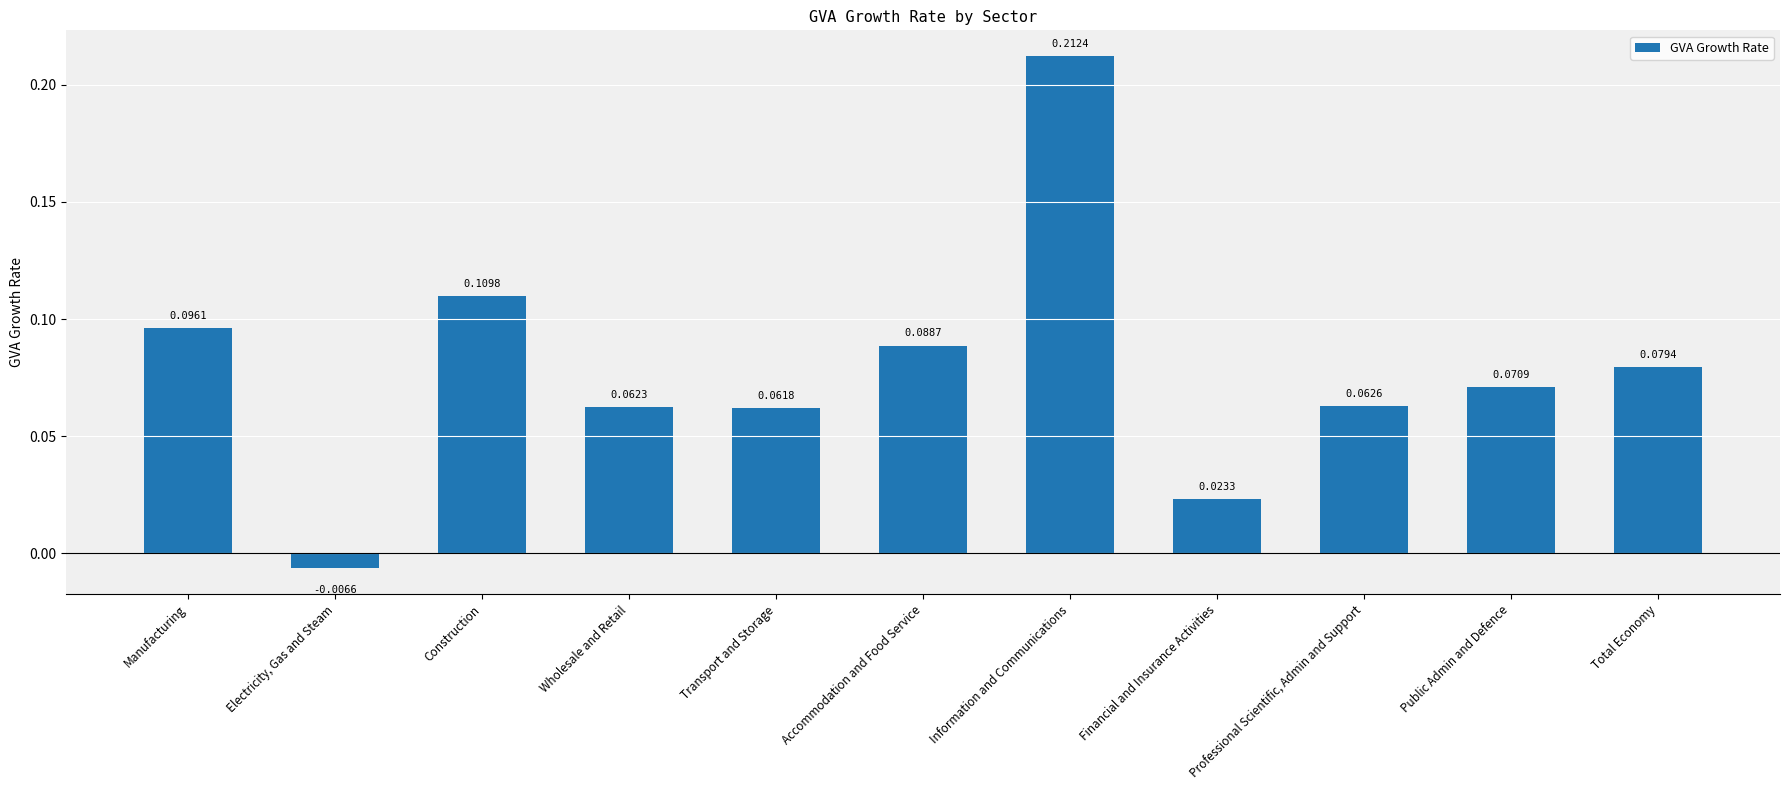

What is the change in value from Electricity, Gas and Steam to Wholesale and Retail?

+0.1